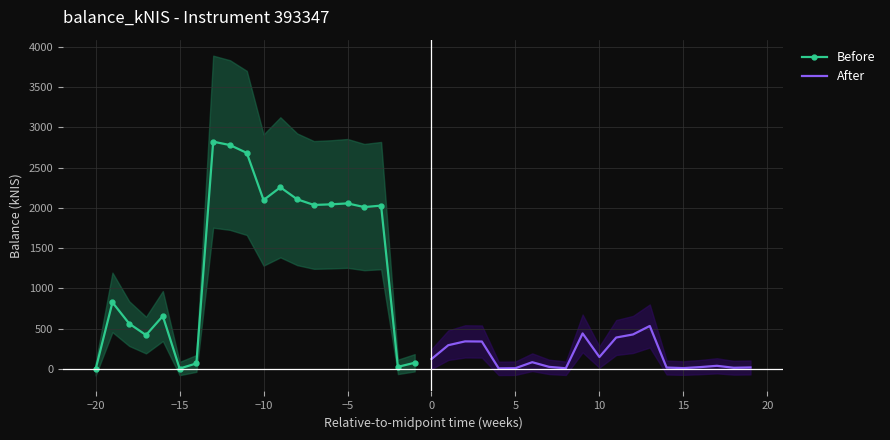

After their last crossing, which series has the higher values: Before or After?

Before